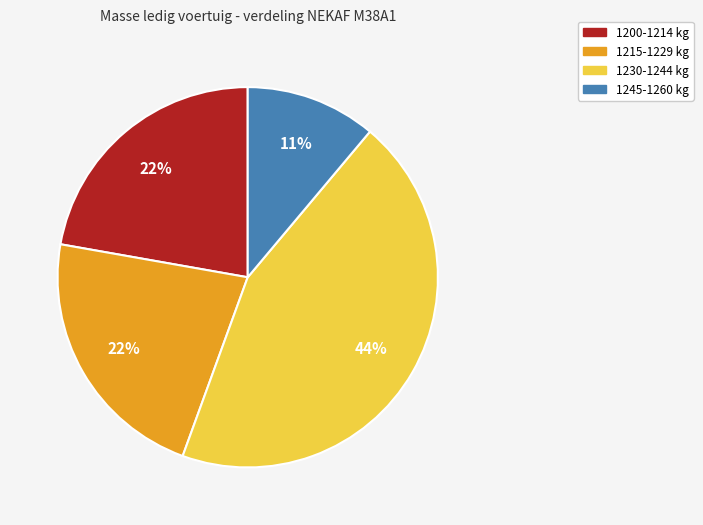

To the nearest percent, what is the average slice percentage?

25%